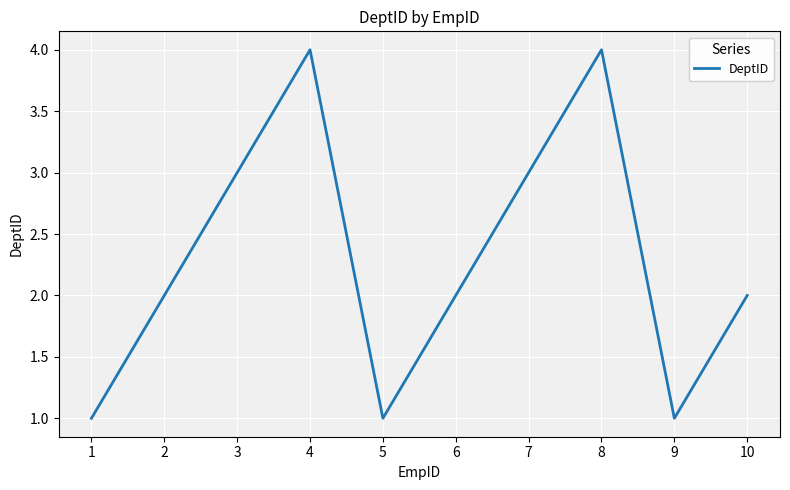

What is the greatest value displayed?

4